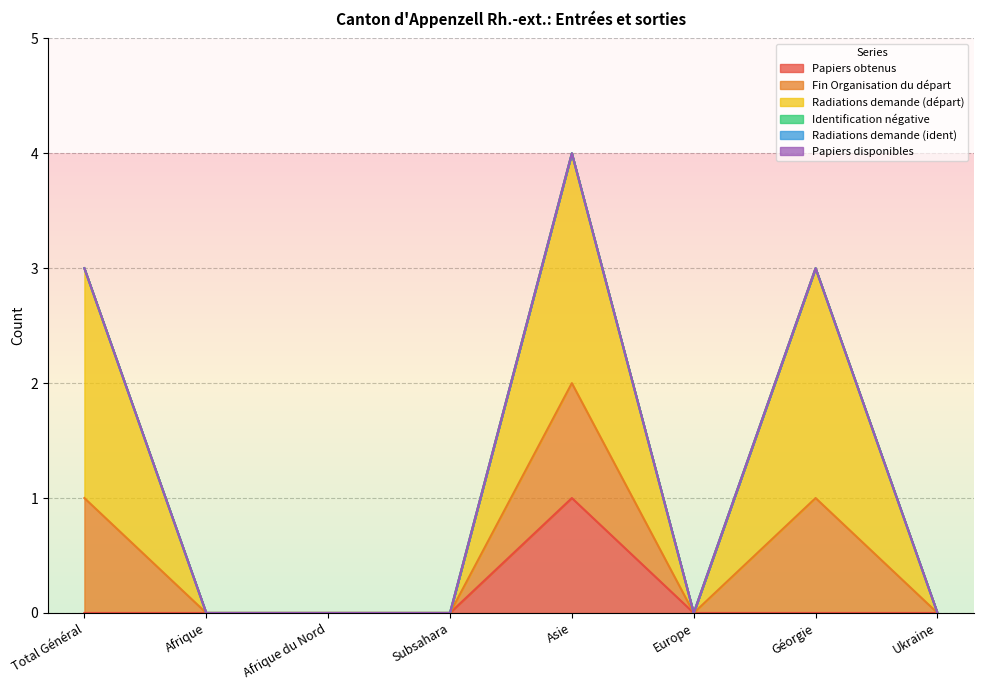

What is the label of the 2nd point from the left?

Afrique